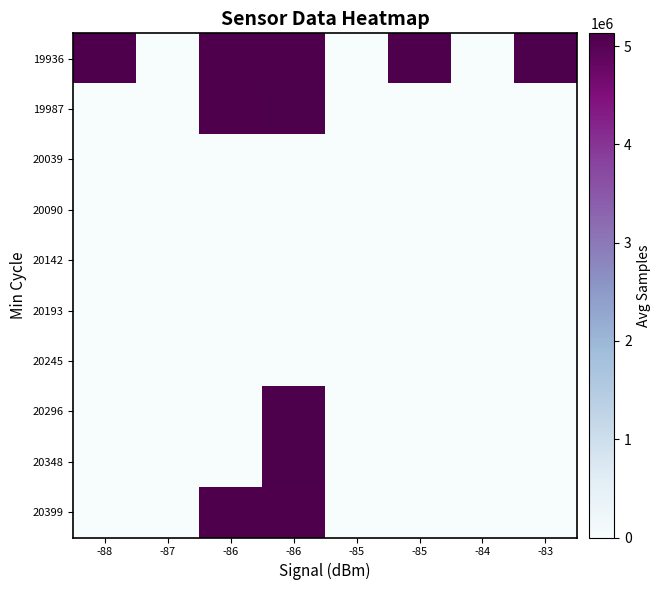

How many categories are shown in the chart?

8